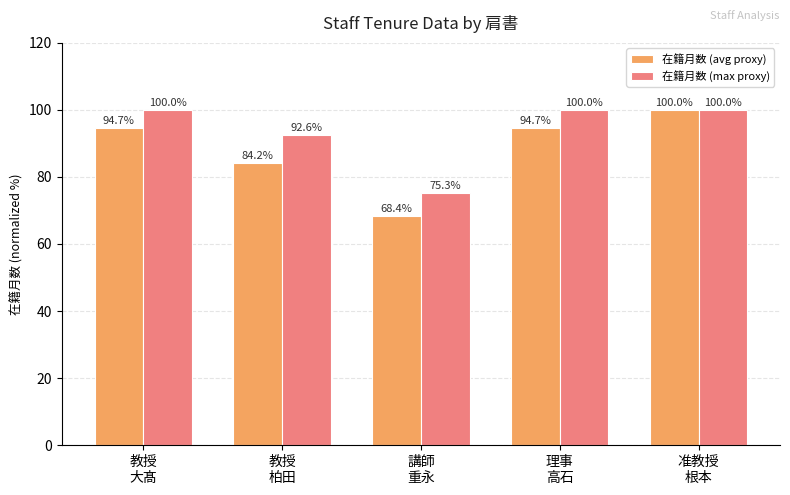

How many bars are there in each group?

2